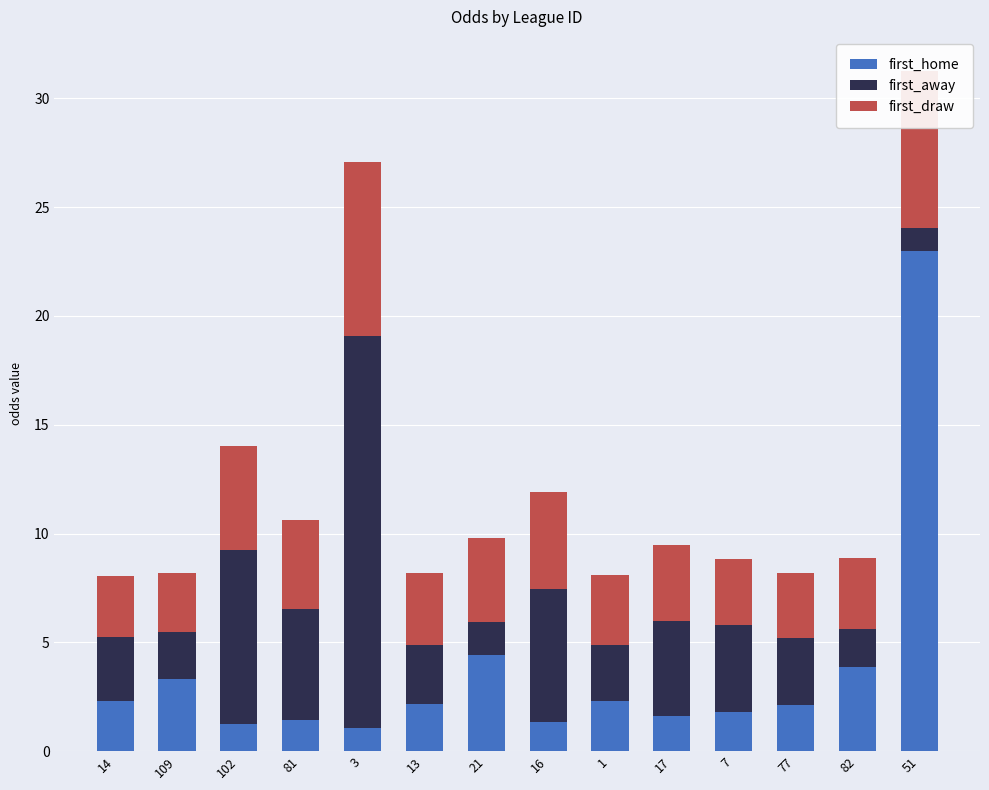

How many data points does each series have?

14